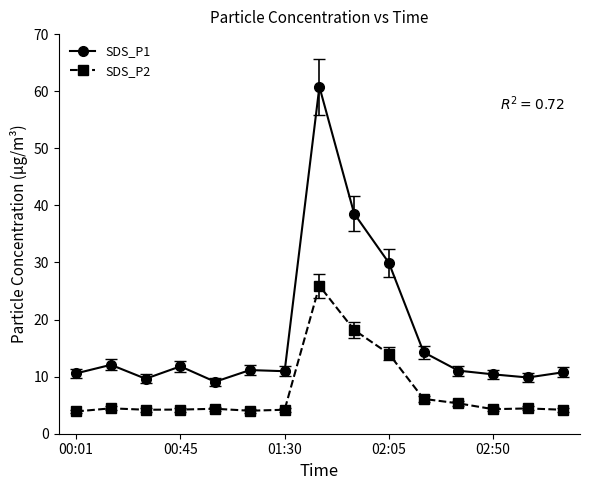

List the series in order of their peak value, lowest first.

SDS_P2, SDS_P1